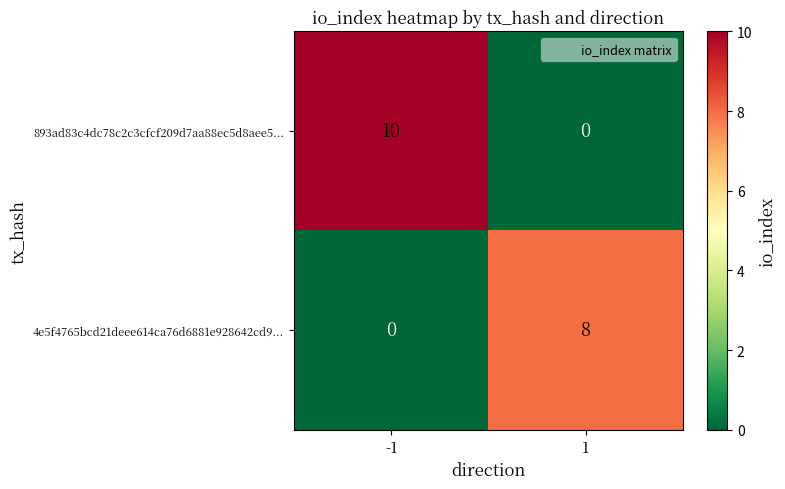

Rank the series at -1 from highest to lowest value.

893ad83c4dc78c2c3cfcf209d7aa88ec5d8aee5..., 4e5f4765bcd21deee614ca76d6881e928642cd9...